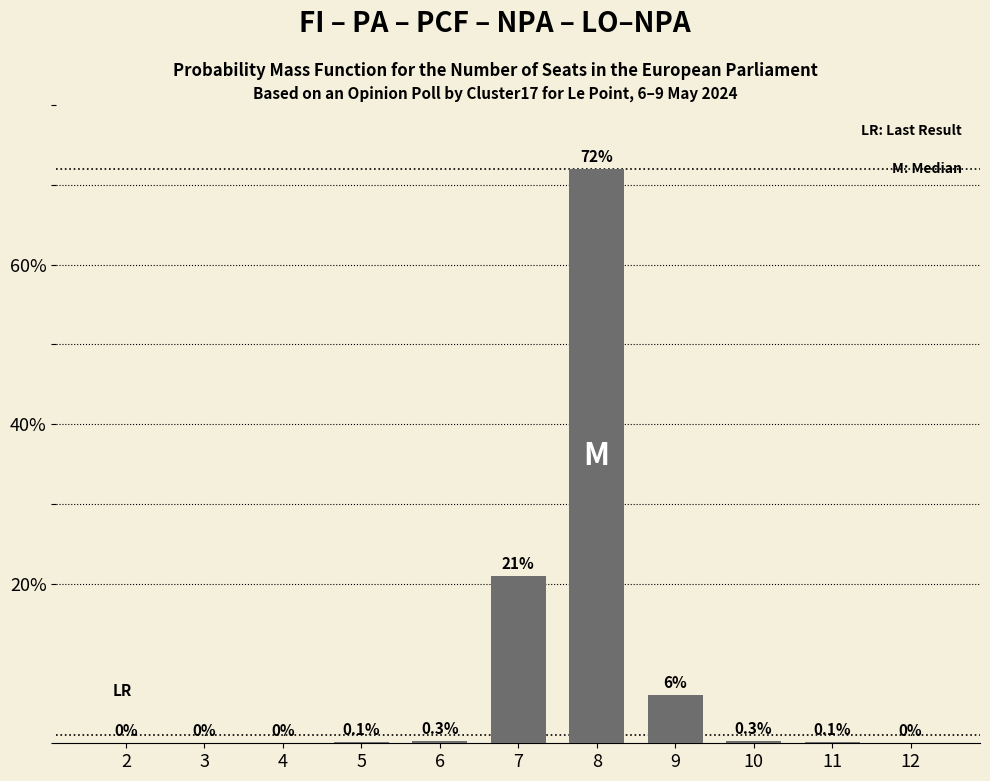

Reading left to right, list all the values displayed in this chart.

2=0.0	3=0.0	4=0.0	5=0.1	6=0.3	7=21.0	8=72.0	9=6.0	10=0.3	11=0.1	12=0.0